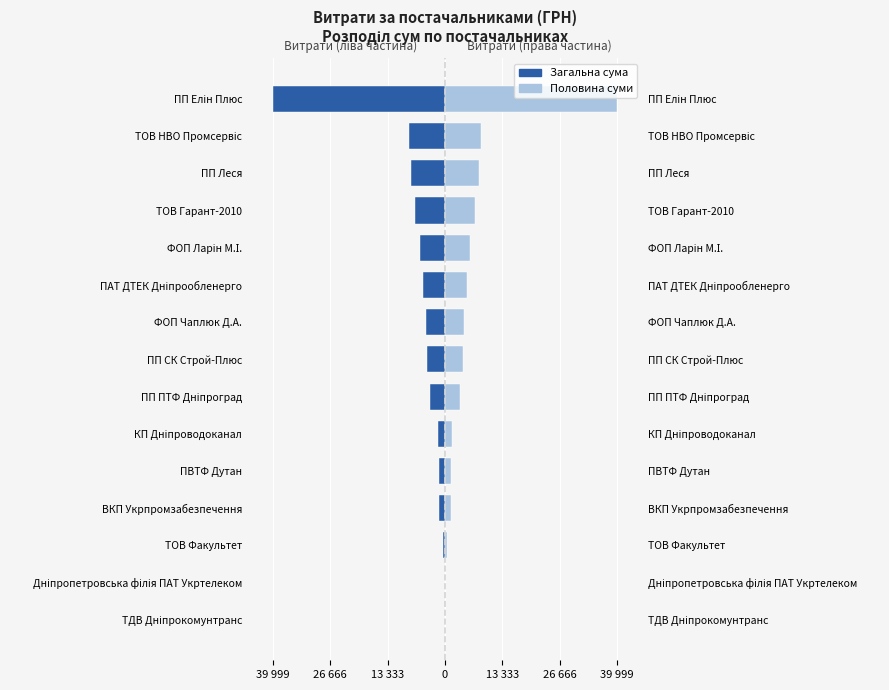

List the series in order of their overall mean, lowest first.

Загальна сума, Половина суми